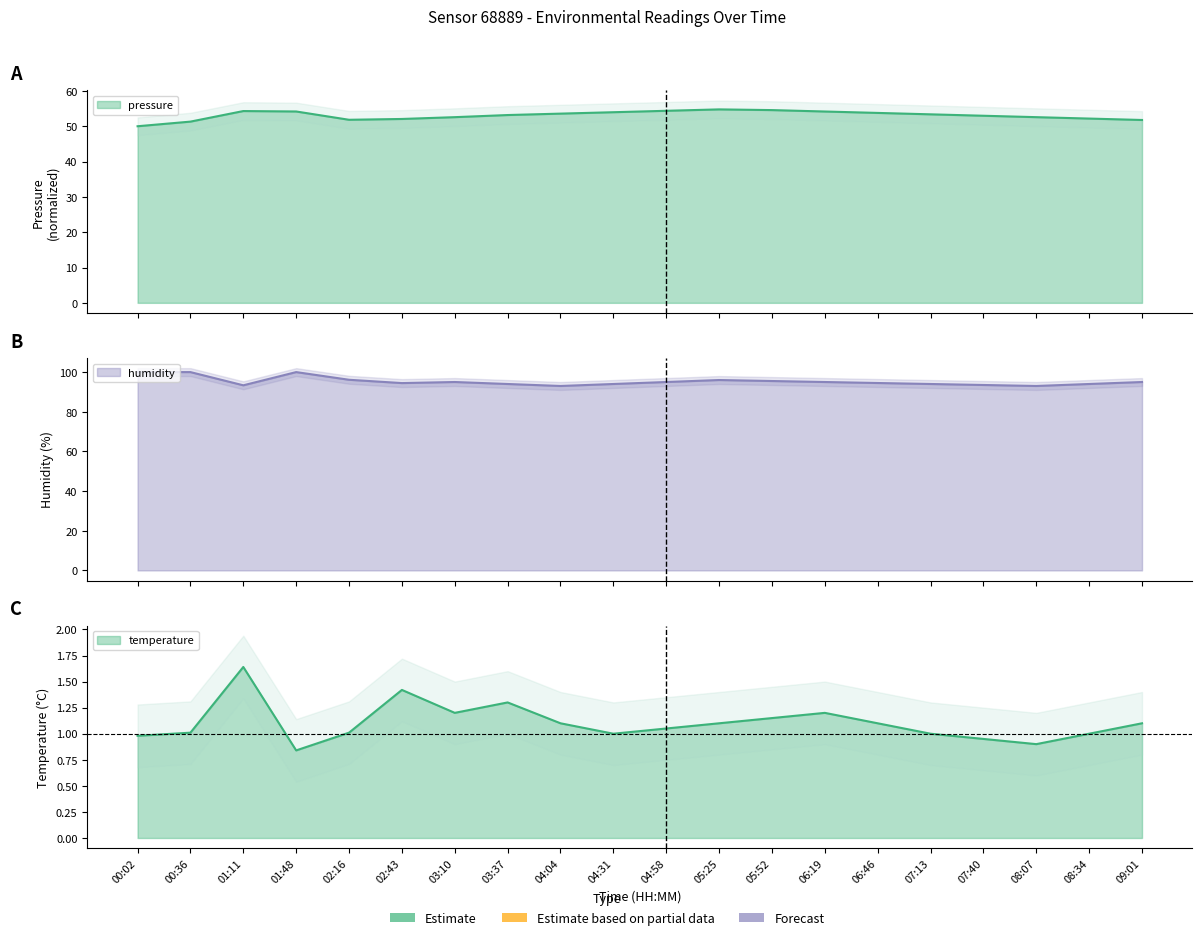

True or false: temperature has a value of 2.6 at 01:11.

False